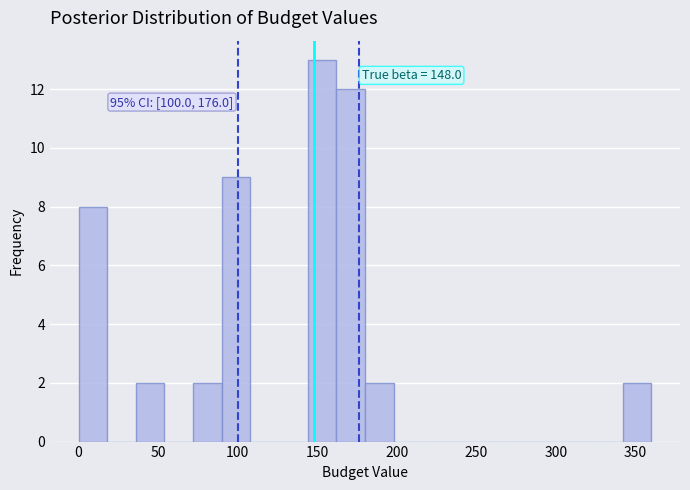

Read against the x-axis, roughly where is the centre of the tallest bar?

155